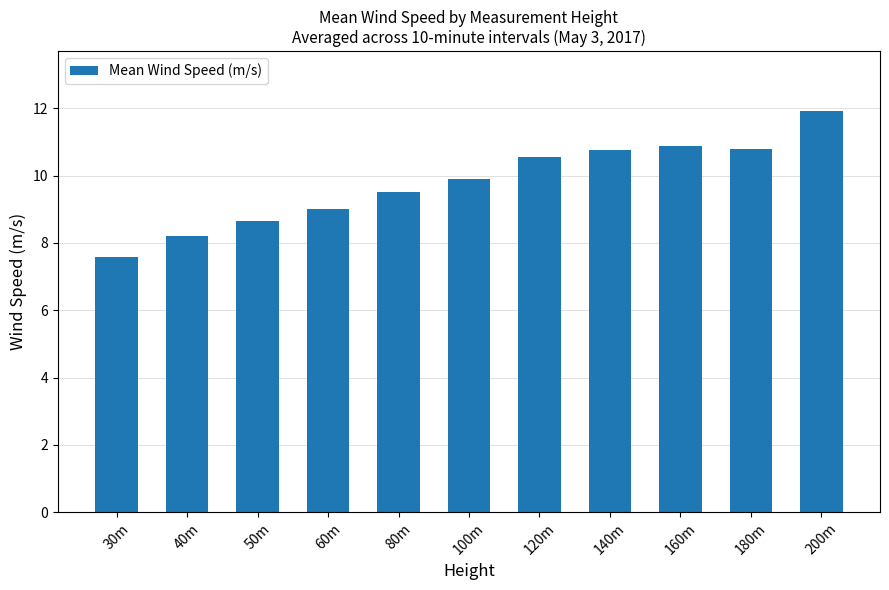

What is the maximum value shown in the chart?

11.9